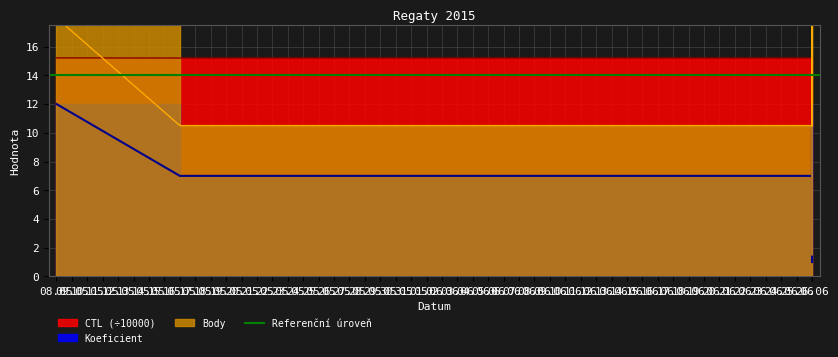

After their last crossing, which series has the higher values: Body or CTL?

CTL